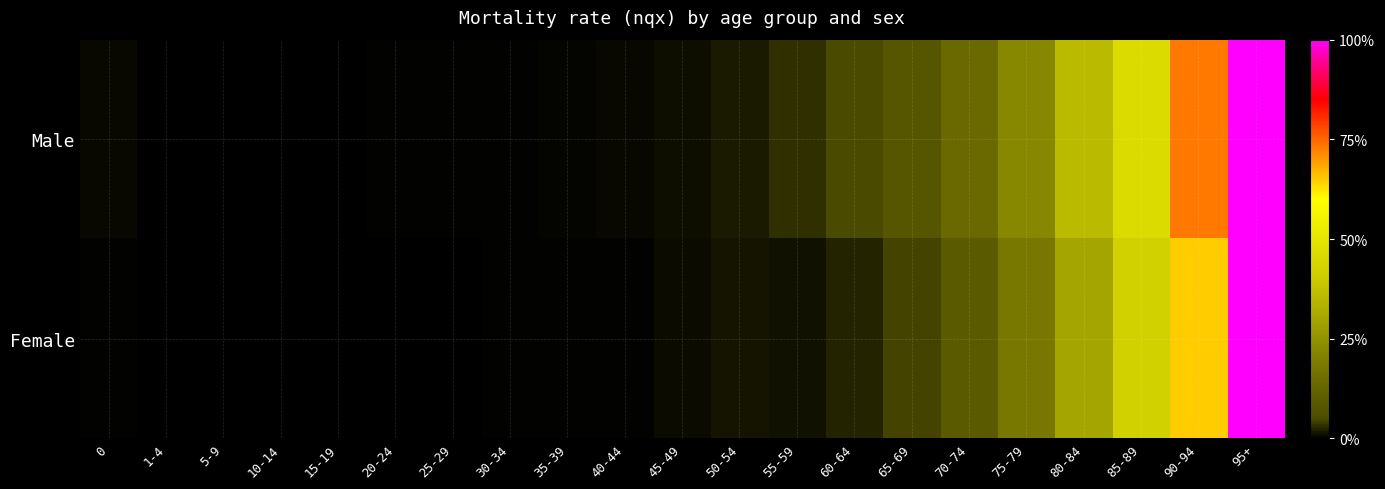

What is the total value across all series at 90-94?

1.4